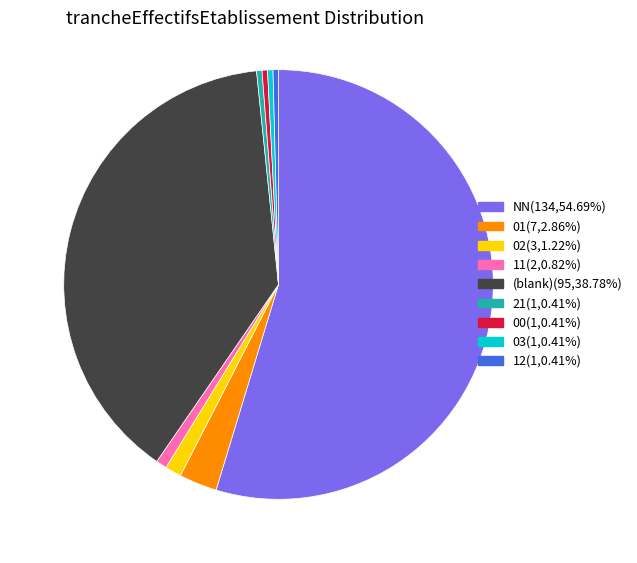

Do 21(1,0.41%) and NN(134,54.69%) together represent more than half of the pie?

Yes